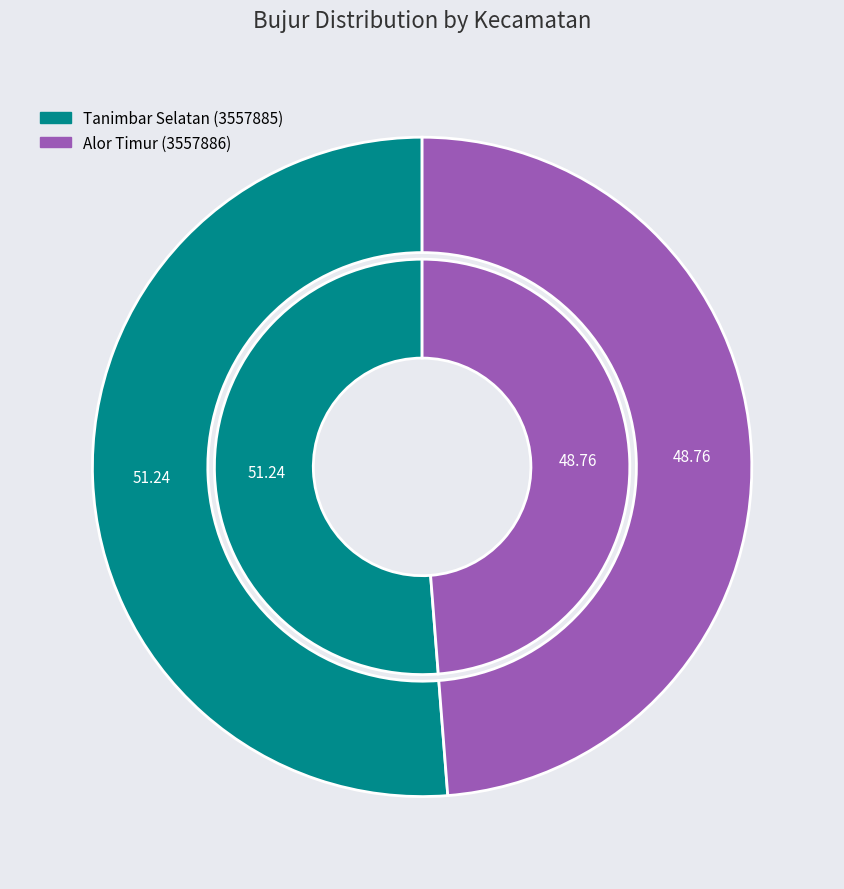

Is there a majority slice in this chart?

Yes